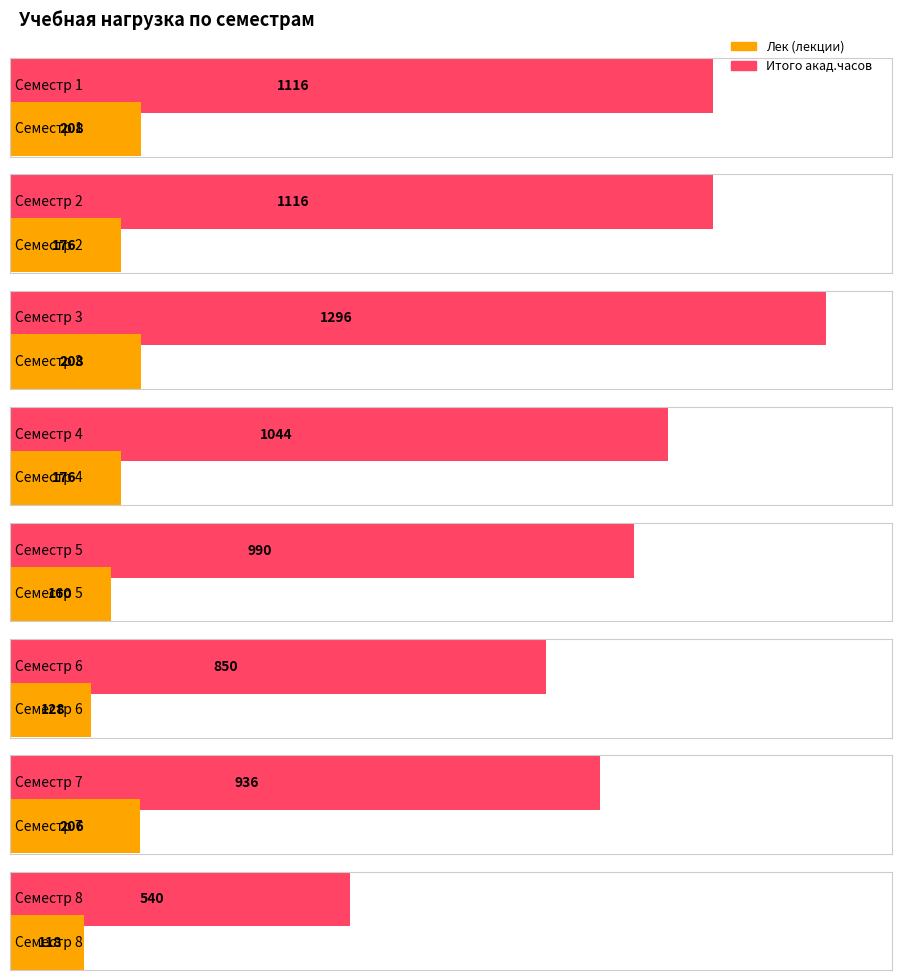

How many data points in Лек are less than 176?

3